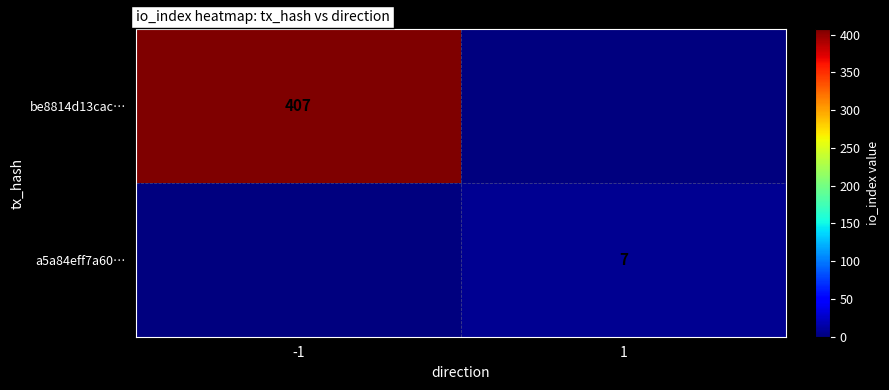

How many series are shown in this chart?

2